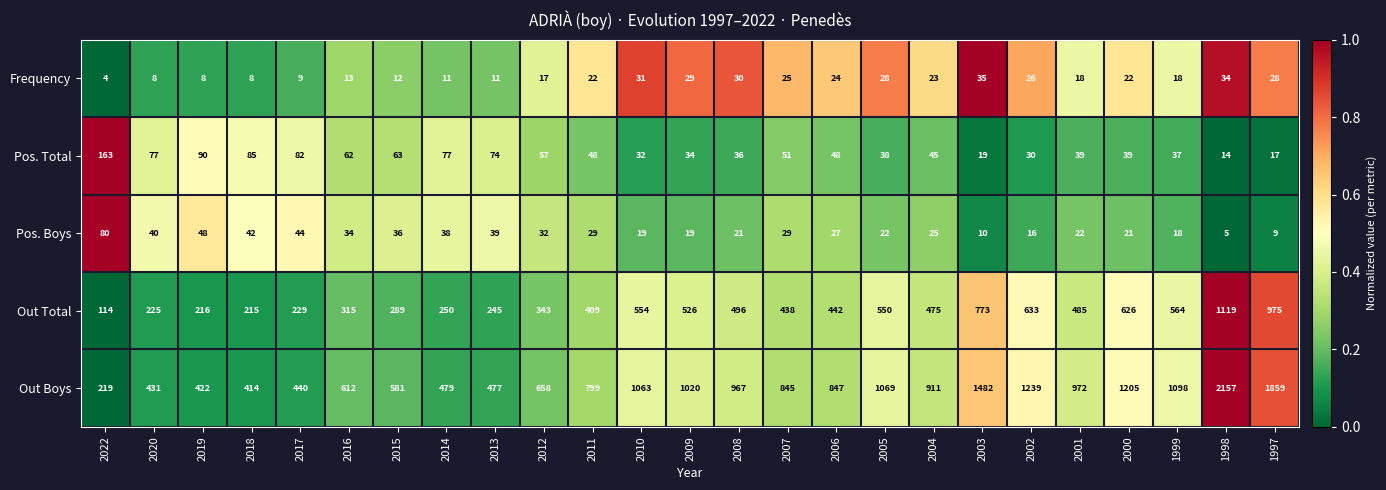

At which label is Out Total closest to 616?

2000